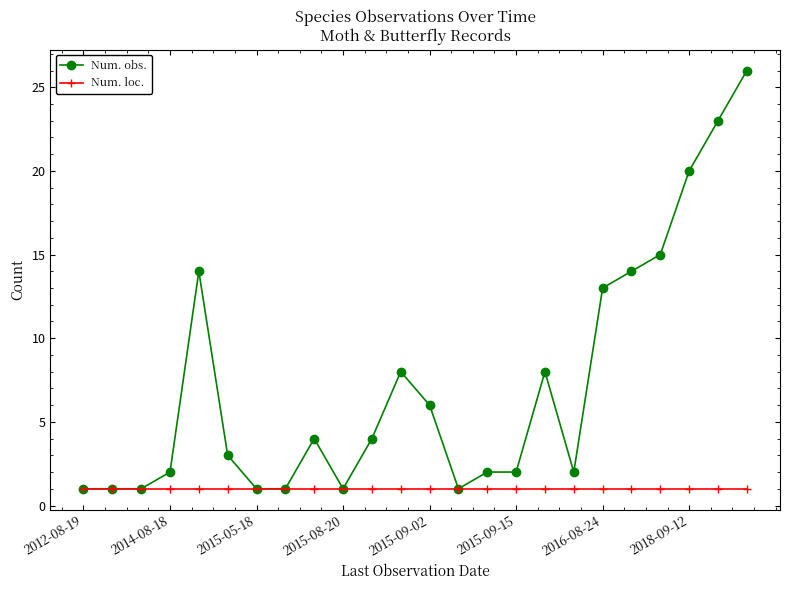

At how many categories does at least one series exceed 19?

3